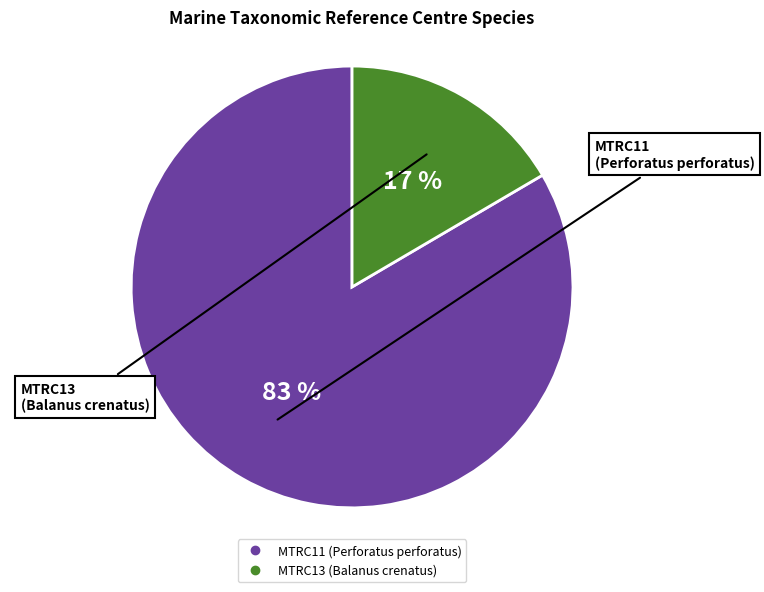

To the nearest percent, what percentage of the pie is MTRC11 (Perforatus perforatus)?

83%